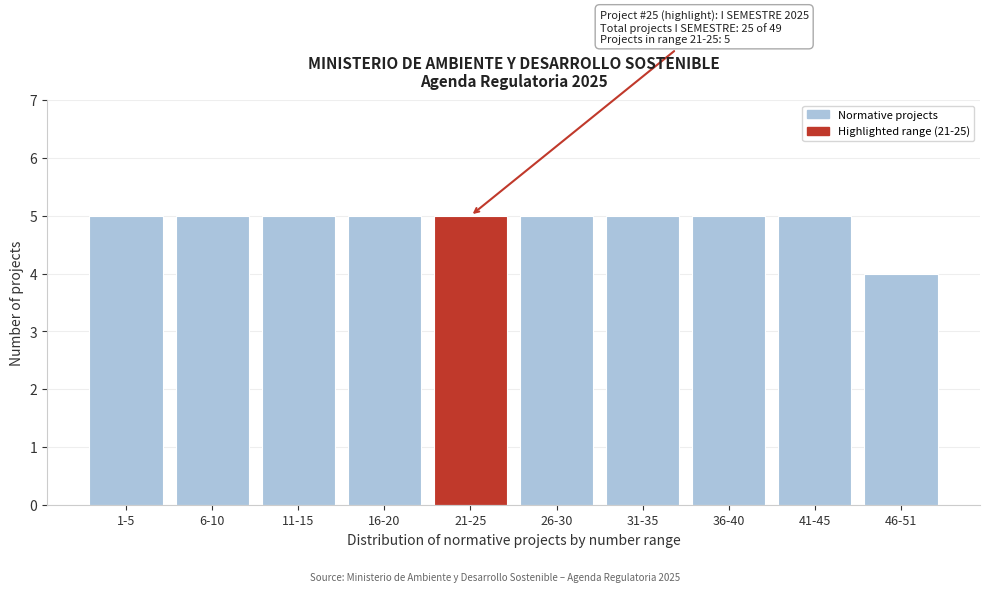

Reading left to right, transcribe all the data shown in this chart.

5	5	5	5	5	5	5	5	5	4